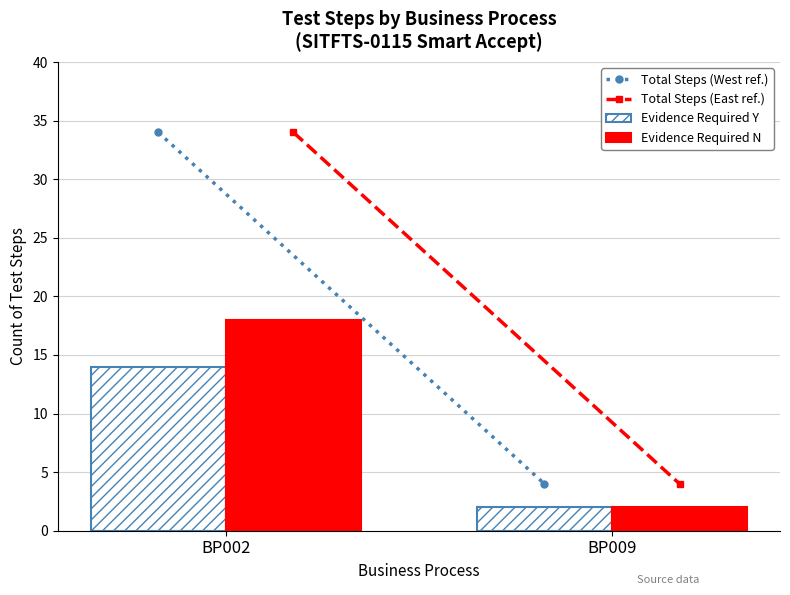

Rank the series by their maximum value, from highest to lowest.

Evidence Required N, Evidence Required Y